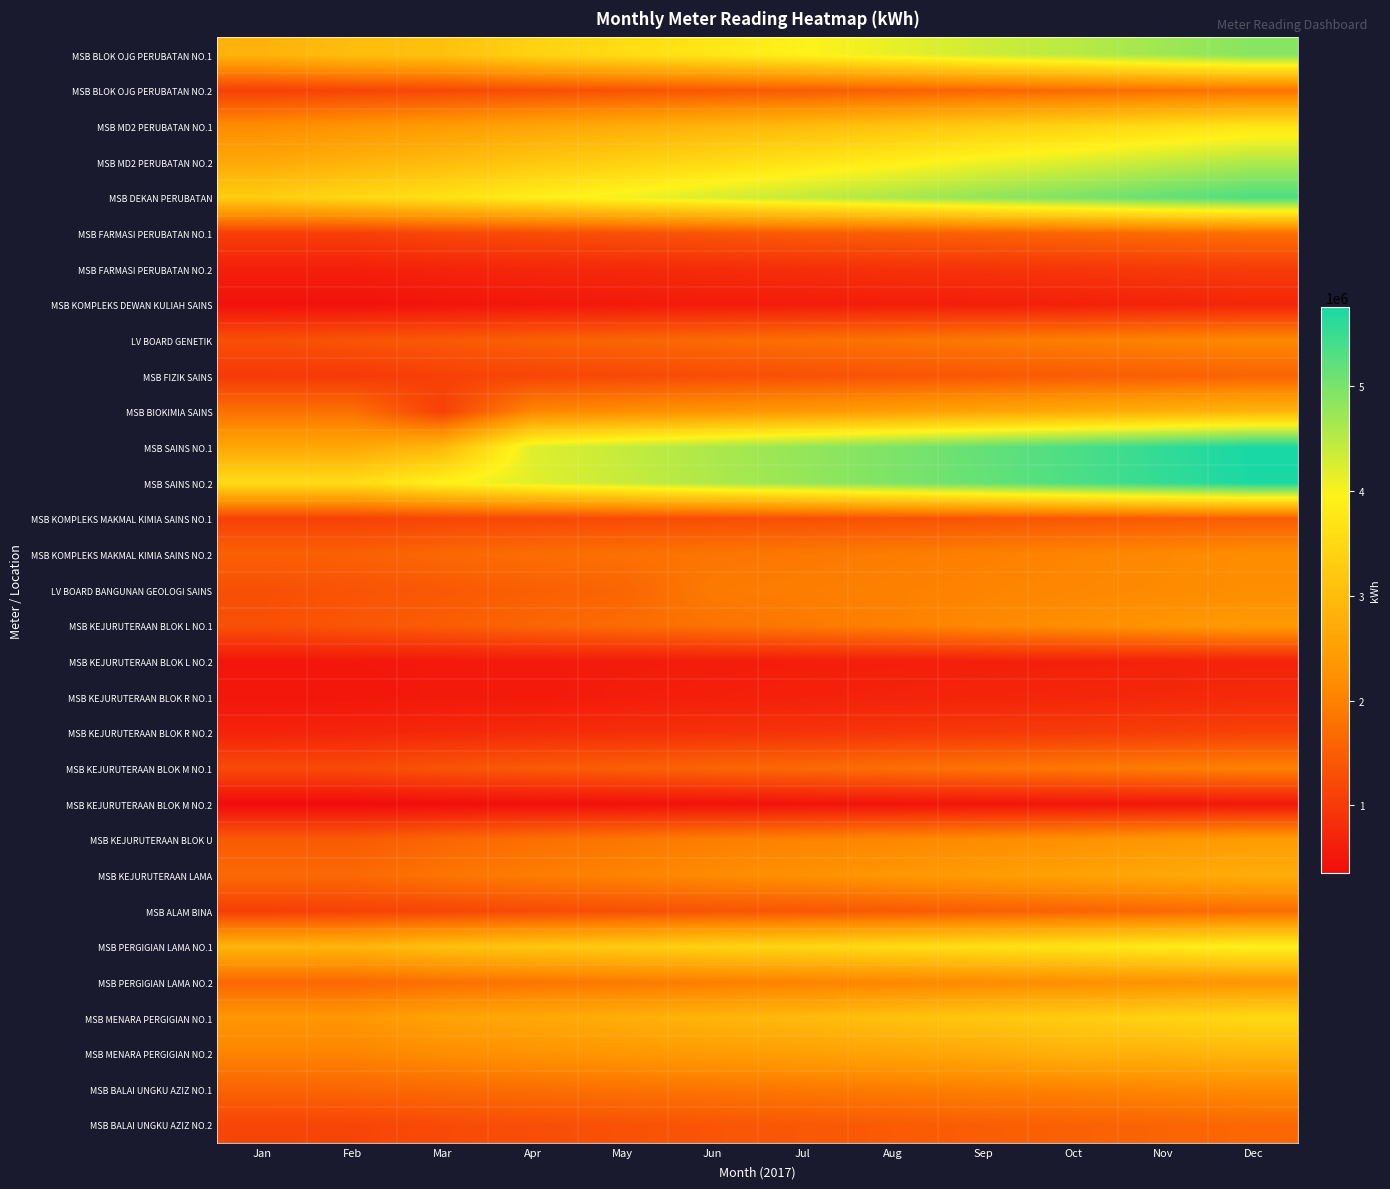

Reading right to left, list all the values displayed in this chart.

MSB BLOK OJG PERUBATAN NO.1: Dec=4881166	Nov=4694768	Oct=4493547	Sep=4329344	Aug=4119217	Jul=3943925	Jun=3756305	May=3575330	Apr=3396052	Mar=3081343	Feb=3016922	Jan=2838860
MSB BLOK OJG PERUBATAN NO.2: Dec=1817068	Nov=1749451	Oct=1675199	Sep=1612618	Aug=1539824	Jul=1475193	Jun=1410486	May=1343026	Apr=1279110	Mar=1203656	Feb=1144439	Jan=1083457
MSB MD2 PERUBATAN NO.1: Dec=3712599	Nov=3574545	Oct=3413917	Sep=3284698	Aug=3129139	Jul=2990239	Jun=2860102	May=2720275	Apr=2584805	Mar=2423661	Feb=2302597	Jan=2174098
MSB MD2 PERUBATAN NO.2: Dec=4563759	Nov=4390581	Oct=4210470	Sep=4054972	Aug=3870362	Jul=3698506	Jun=3523296	May=3352614	Apr=3180733	Mar=2980428	Feb=2825091	Jan=2653196
MSB DEKAN PERUBATAN: Dec=5341883	Nov=5174264	Oct=4974110	Sep=4803266	Aug=4605423	Jul=4421249	Jun=4245204	May=4055997	Apr=3874538	Mar=3659105	Feb=3488944	Jan=3301559
MSB FARMASI PERUBATAN NO.1: Dec=1750136	Nov=1693099	Oct=1617810	Sep=1559528	Aug=1502175	Jul=1475193	Jun=1381548	May=1312667	Apr=1249893	Mar=1183068	Feb=1064796	Jan=1064796
MSB FARMASI PERUBATAN NO.2: Dec=1027689	Nov=992473	Oct=946266	Sep=910891	Aug=876506	Jul=838504	Jun=808225	May=767400	Apr=732367	Mar=691279	Feb=621530	Jan=621530
MSB KOMPLEKS DEWAN KULIAH SAINS: Dec=710740	Nov=677462	Oct=643365	Sep=613136	Aug=599777	Jul=581813	Jun=576384	May=539460	Apr=511131	Mar=466489	Feb=429750	Jan=429750
LV BOARD GENETIK: Dec=2101326	Nov=2033301	Oct=1958419	Sep=1887765	Aug=1811444	Jul=1744049	Jun=1675258	May=1600484	Apr=1528679	Mar=1437691	Feb=1364432	Jan=1292764
MSB FIZIK SAINS: Dec=1584693	Nov=1529753	Oct=1473697	Sep=1426377	Aug=1372000	Jul=1327694	Jun=1271406	May=1212000	Apr=1159124	Mar=1095492	Feb=985069	Jan=985069
MSB BIOKIMIA SAINS: Dec=2881188	Nov=2788920	Oct=2689949	Sep=2595027	Aug=2492911	Jul=2394145	Jun=2307673	May=2195038	Apr=2089462	Mar=1095492	Feb=1773095	Jan=1773095
MSB SAINS NO.1: Dec=5757034	Nov=5559535	Oct=5352713	Sep=5164896	Aug=4964677	Jul=4787339	Jun=4603731	May=4402035	Apr=4203349	Mar=2926638	Feb=2631562	Jan=2631562
MSB SAINS NO.2: Dec=5741028	Nov=5544797	Oct=5343264	Sep=5147465	Aug=4968293	Jul=4772613	Jun=4588582	May=4386421	Apr=4187248	Mar=3951034	Feb=3574218	Jan=3574218
MSB KOMPLEKS MAKMAL KIMIA SAINS NO.1: Dec=1496103	Nov=1456871	Oct=1414020	Sep=1374674	Aug=1339340	Jul=1302612	Jun=1275312	May=1240193	Apr=1206259	Mar=1167466	Feb=1102173	Jan=1102173
MSB KOMPLEKS MAKMAL KIMIA SAINS NO.2: Dec=2183306	Nov=2117483	Oct=2053657	Sep=1992661	Aug=1939704	Jul=1884486	Jun=1836750	May=1773372	Apr=1714763	Mar=1646062	Feb=1535890	Jan=1535890
LV BOARD BANGUNAN GEOLOGI SAINS: Dec=2183717	Nov=2137748	Oct=2087061	Sep=2043289	Aug=1999092	Jul=1952955	Jun=1912057	May=1600484	Apr=1528679	Mar=1437691	Feb=1364432	Jan=1292764
MSB KEJURUTERAAN BLOK L NO.1: Dec=2408270	Nov=2301488	Oct=2198853	Sep=2109447	Aug=1997958	Jul=1897429	Jun=1801305	May=1700815	Apr=1605122	Mar=1490587	Feb=1396670	Jan=1306435
MSB KEJURUTERAAN BLOK L NO.2: Dec=680355	Nov=662488	Oct=647943	Sep=634546	Aug=616900	Jul=602548	Jun=588245	May=573216	Apr=558172	Mar=537387	Feb=521467	Jan=504043
MSB KEJURUTERAAN BLOK R NO.1: Dec=771907	Nov=745262	Oct=721106	Sep=699521	Aug=674193	Jul=650685	Jun=626294	May=599816	Apr=537363	Mar=543429	Feb=492776	Jan=492776
MSB KEJURUTERAAN BLOK R NO.2: Dec=1110879	Nov=1064333	Oct=1022290	Sep=987629	Aug=944539	Jul=909683	Jun=874562	May=832673	Apr=797639	Mar=746343	Feb=712203	Jan=678161
MSB KEJURUTERAAN BLOK M NO.1: Dec=2004215	Nov=1943103	Oct=1875086	Sep=1816856	Aug=1748272	Jul=1674639	Jun=1605699	May=1522315	Apr=1448826	Mar=1367405	Feb=1226401	Jan=1226401
MSB KEJURUTERAAN BLOK M NO.2: Dec=518670	Nov=504948	Oct=492671	Sep=481055	Aug=468445	Jul=454674	Jun=439630	May=420927	Apr=401904	Mar=384270	Feb=352379	Jan=352379
MSB KEJURUTERAAN BLOK U: Dec=2430997	Nov=2342829	Oct=2243942	Sep=2156627	Aug=2093527	Jul=2026045	Jun=1960290	May=1845014	Apr=1748746	Mar=1619831	Feb=1458838	Jan=1458838
MSB KEJURUTERAAN LAMA: Dec=2733182	Nov=2636317	Oct=2530562	Sep=2434124	Aug=2338487	Jul=2237647	Jun=2146953	May=2034202	Apr=1937007	Mar=1827071	Feb=1659637	Jan=1659637
MSB ALAM BINA: Dec=1718213	Nov=1648910	Oct=1580263	Sep=1515858	Aug=1447190	Jul=1406344	Jun=1362373	May=1297070	Apr=1239573	Mar=1163768	Feb=1110059	Jan=1060274
MSB PERGIGIAN LAMA NO.1: Dec=3929335	Nov=3824228	Oct=3719708	Sep=3633065	Aug=3542479	Jul=3452759	Jun=3376678	May=3266898	Apr=3168494	Mar=3055398	Feb=2859242	Jan=2859242
MSB PERGIGIAN LAMA NO.2: Dec=2326427	Nov=2265249	Oct=2206303	Sep=2146806	Aug=2083986	Jul=2019006	Jun=1959327	May=1890190	Apr=1828023	Mar=1757724	Feb=1643671	Jan=1643671
MSB MENARA PERGIGIAN NO.1: Dec=3510452	Nov=3411693	Oct=3298233	Sep=3198193	Aug=3083108	Jul=2963990	Jun=2870150	May=2754634	Apr=2658806	Mar=2548598	Feb=2344571	Jan=2344571
MSB MENARA PERGIGIAN NO.2: Dec=2902182	Nov=2805387	Oct=2798561	Sep=2654874	Aug=2572445	Jul=2488114	Jun=2416670	May=2338504	Apr=2264140	Mar=2180289	Feb=2038476	Jan=2038476
MSB BALAI UNGKU AZIZ NO.1: Dec=2136803	Nov=2086369	Oct=2018283	Sep=1976401	Aug=1925614	Jul=1879314	Jun=1830332	May=1781251	Apr=1729827	Mar=1673517	Feb=1621197	Jan=1580659
MSB BALAI UNGKU AZIZ NO.2: Dec=1642339	Nov=1595191	Oct=1545607	Sep=1504820	Aug=1461184	Jul=1421417	Jun=1382274	May=1328205	Apr=1282696	Mar=1232104	Feb=1148508	Jan=1148508